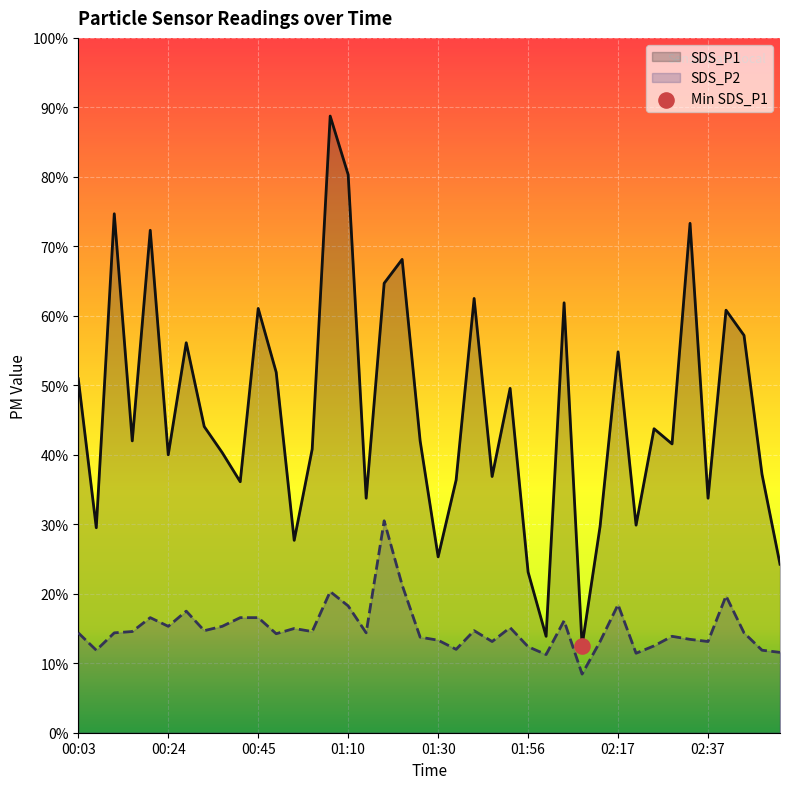

Which series has the widest spread of Y values?

SDS_P1